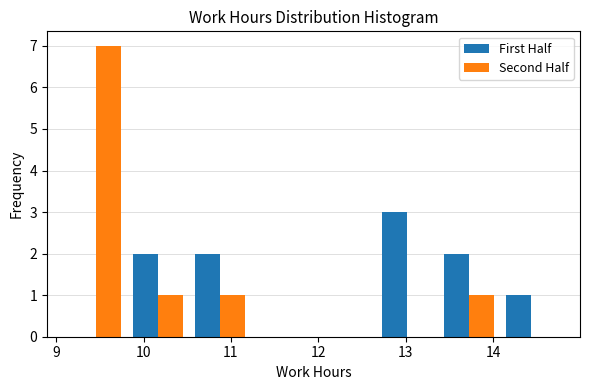

Reading left to right, transcribe this chart: for each range on the x-axis, give the height of each series' bar. Neither the bar edges nor the heights are printed on the chart, so give them approximately, as read against the axes.

9.1 to 9.8: First Half=0	Second Half=7
9.8 to 10.5: First Half=2	Second Half=1
10.5 to 11.2: First Half=2	Second Half=1
11.2 to 11.9: First Half=0	Second Half=0
11.9 to 12.7: First Half=0	Second Half=0
12.7 to 13.4: First Half=3	Second Half=0
13.4 to 14.1: First Half=2	Second Half=1
14.1 to 14.8: First Half=1	Second Half=0